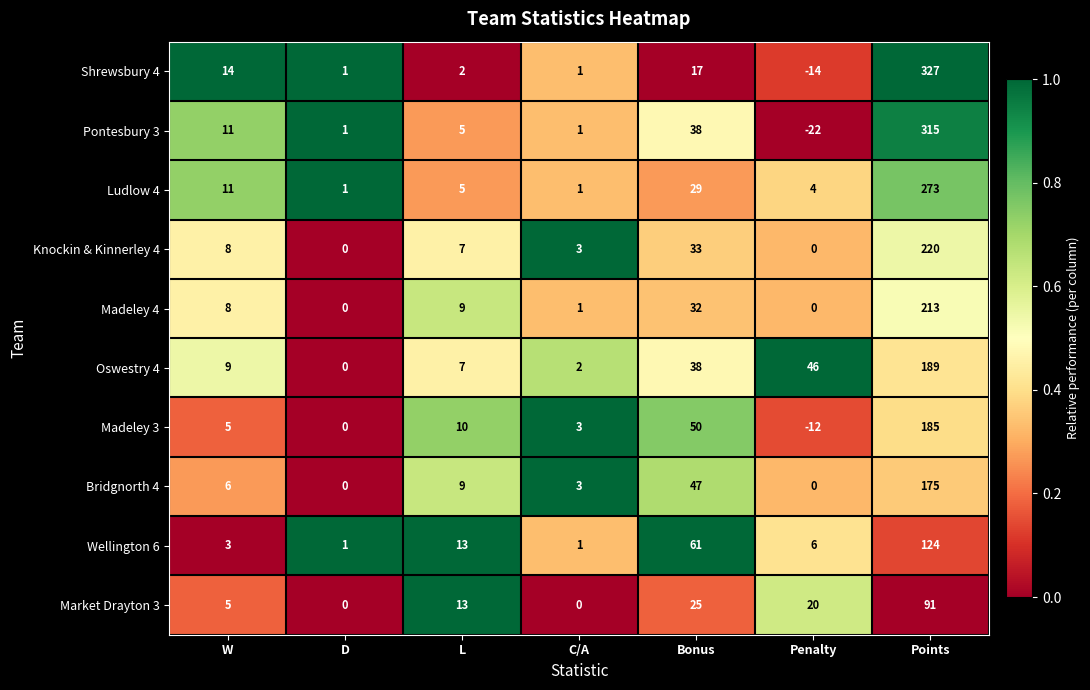

What is the sum of all Shrewsbury 4 values?

348